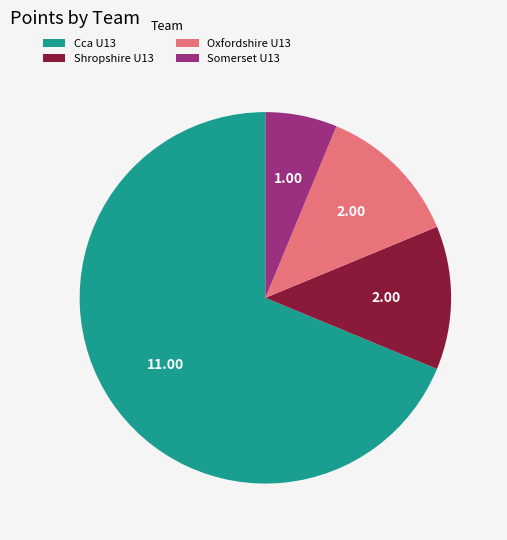

What is the largest slice in the pie chart?

Cca U13